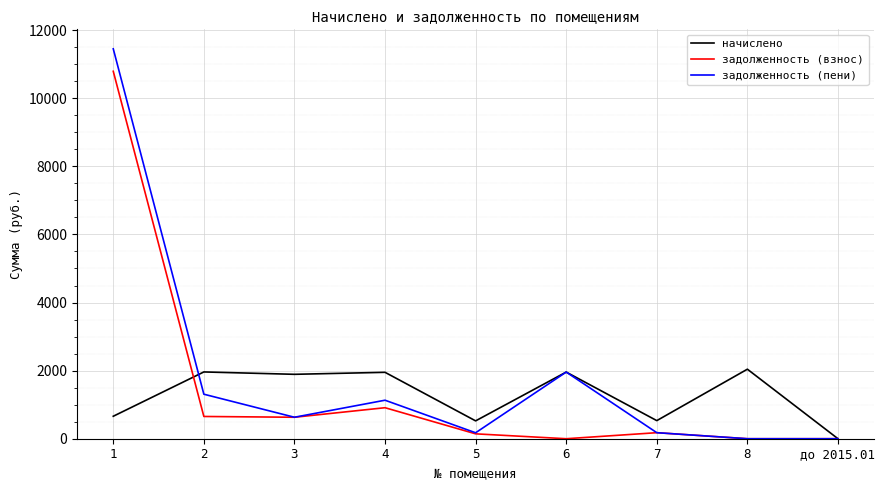

Rank the series by their maximum value, from lowest to highest.

начислено, задолженность (взнос), задолженность (пени)